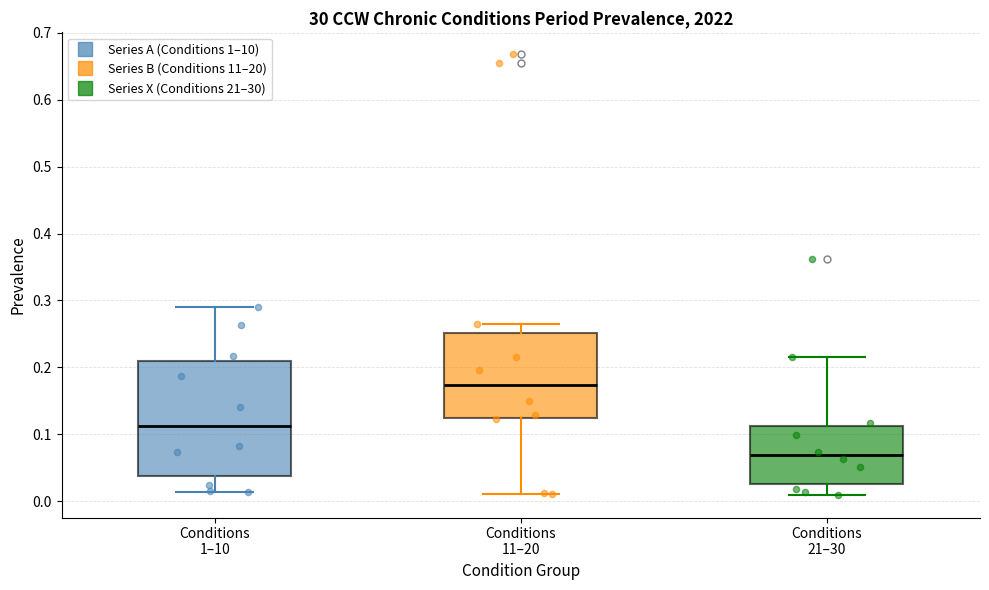

Which box has the lowest median line?

Conditions 21–30